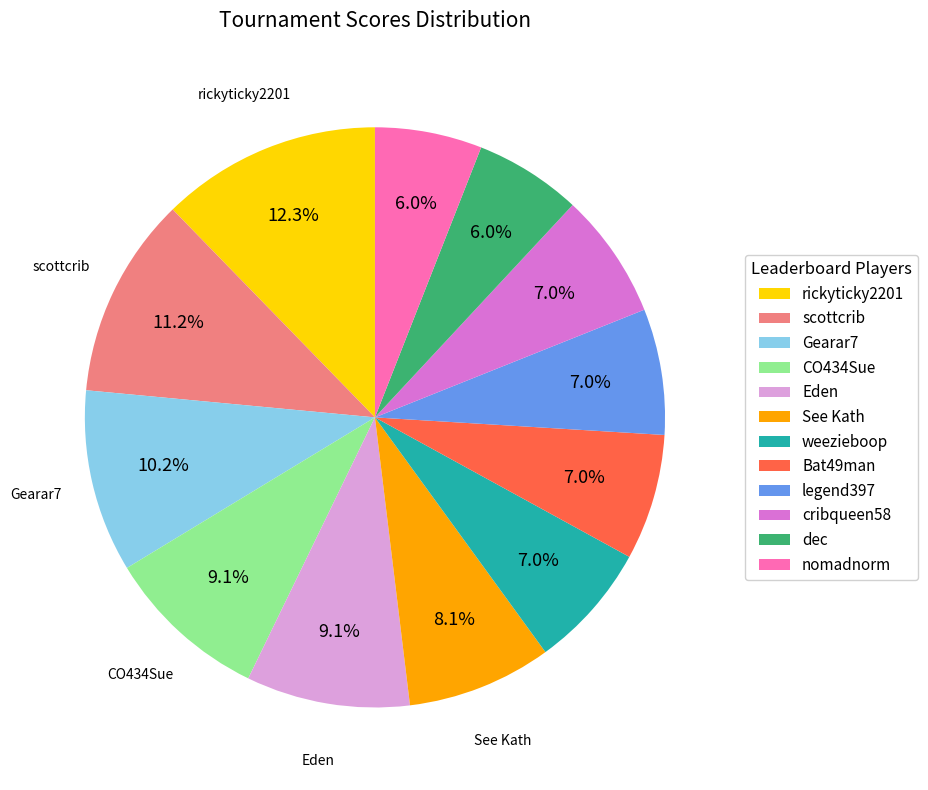

Which category has the biggest portion of the pie?

rickyticky2201